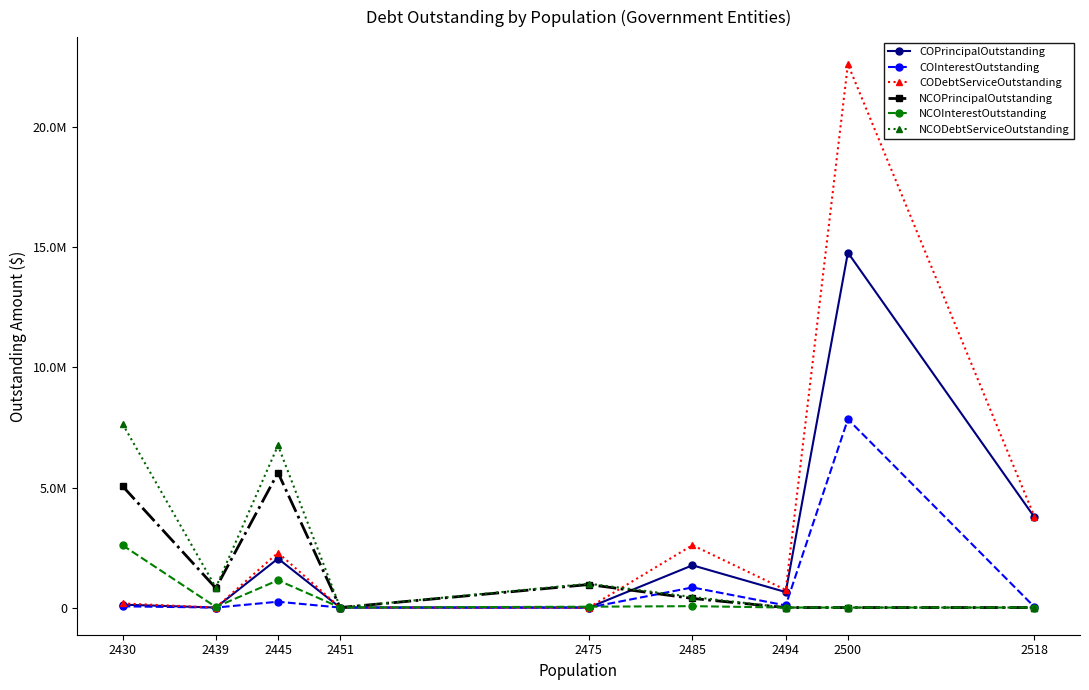

At which category is the sum across all series the highest?

2500